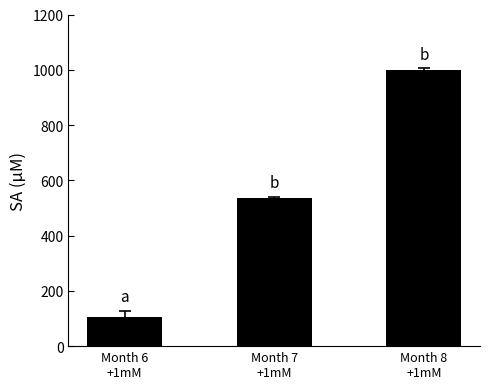

How many data points are above 535?

2